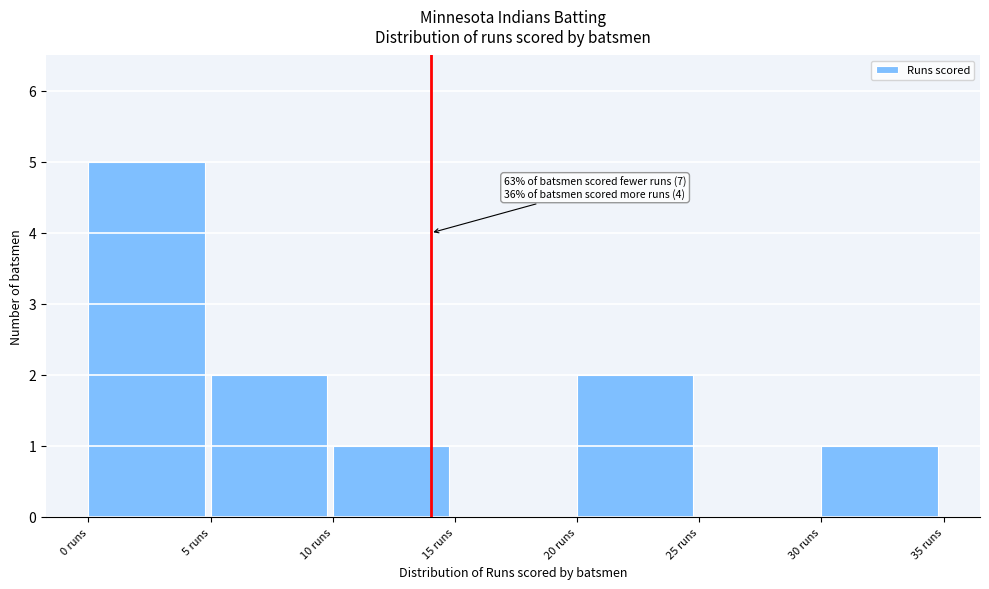

Which range on the x-axis has the tallest bar?

0 to 5